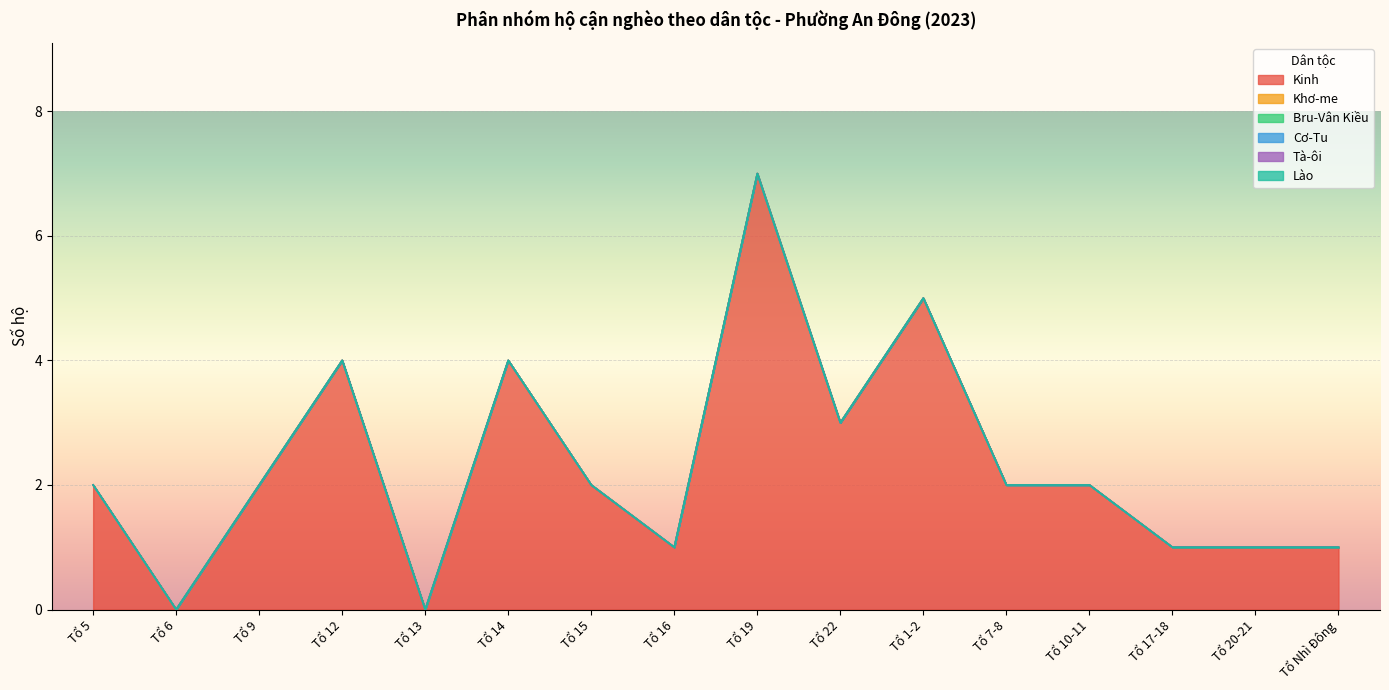

How many distinct data groups are displayed?

6